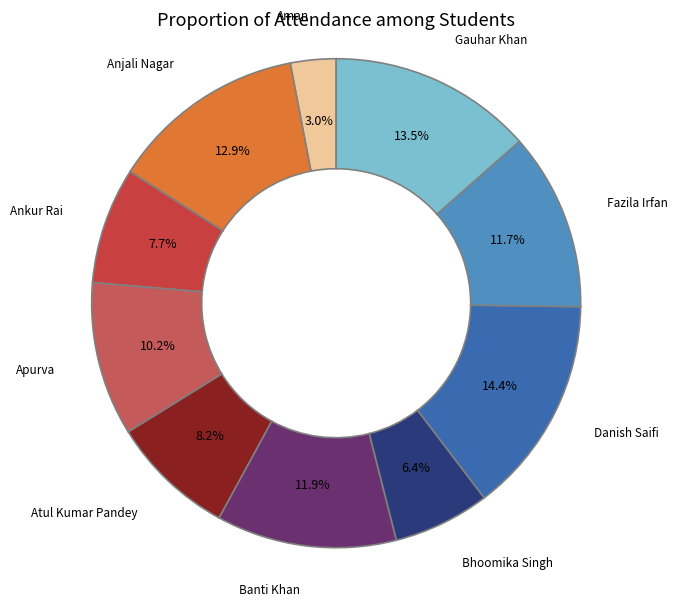

To the nearest percent, what is the difference between the largest and smallest slice percentages?

11%